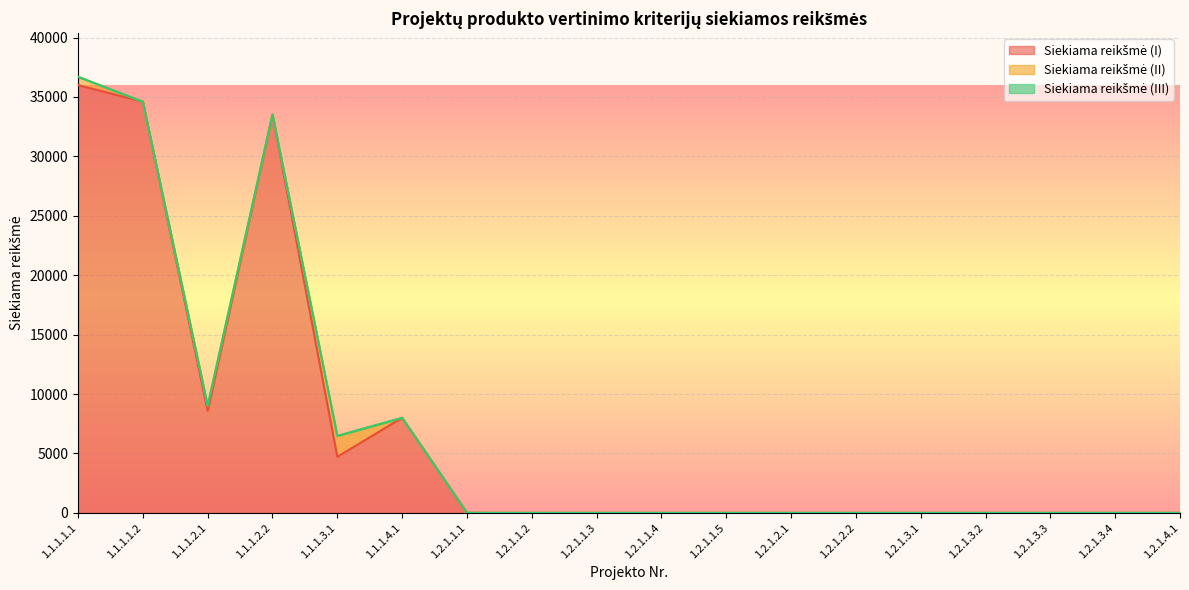

The Siekiama reikšmė (III) series shows 0.0 at 1.2.1.3.1. True or false?

True